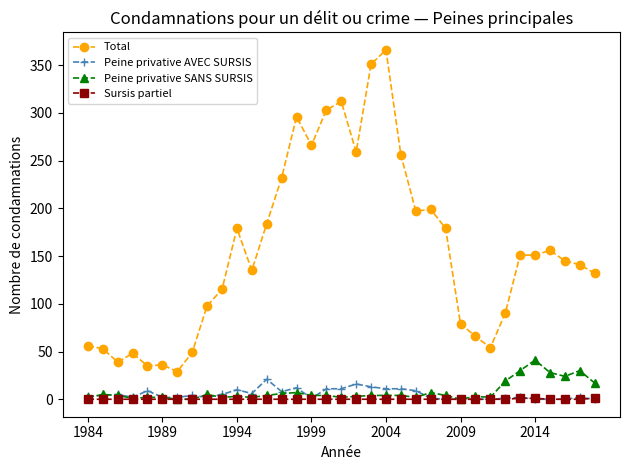

What is the difference between the maximum and minimum values in the Sursis partiel series?

1